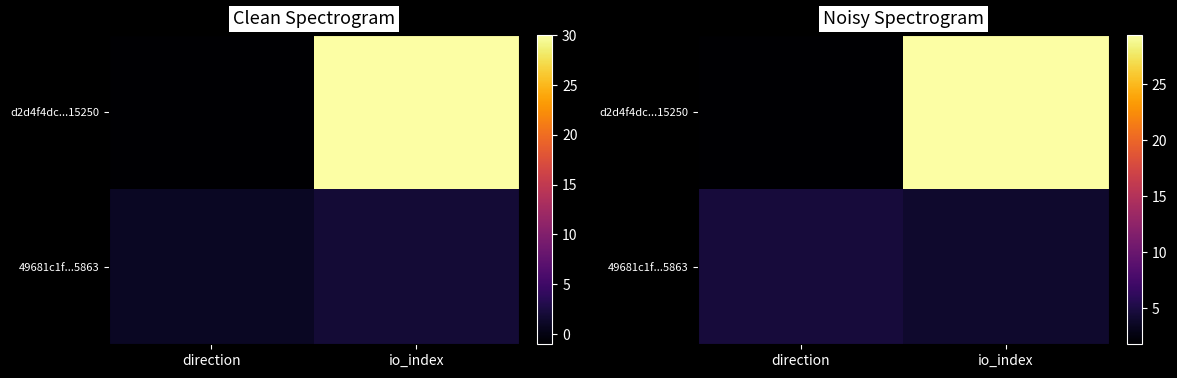

Which series has the largest total across all categories?

d2d4f4dc...15250